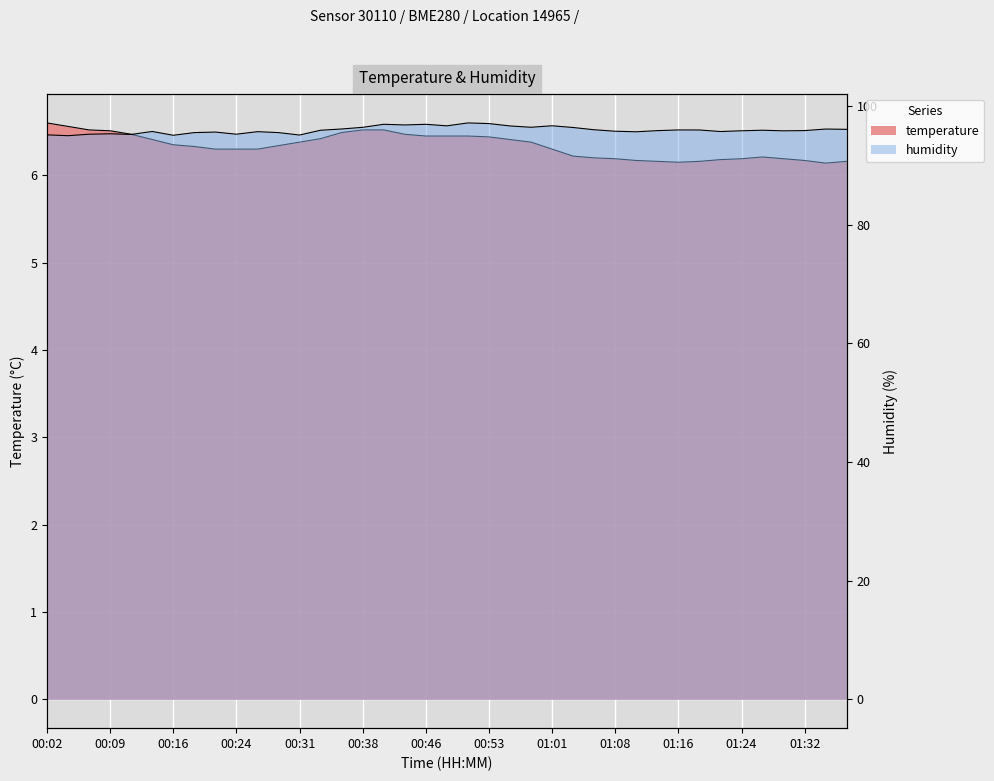

True or false: the data has more than 2 interior local peaks.

False